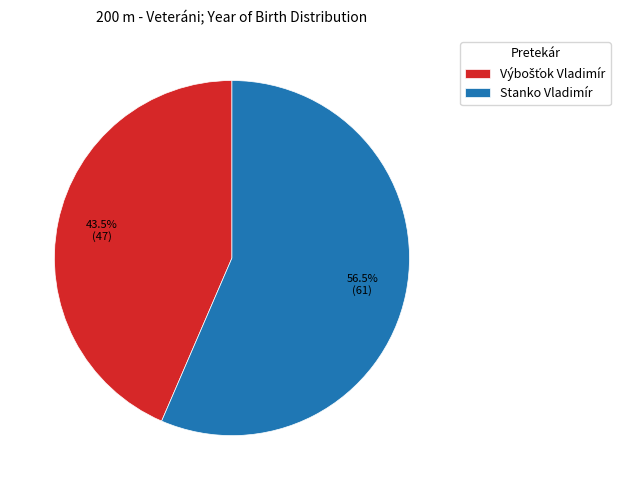

What percentage is NOT represented by Stanko Vladimír?

43.5%